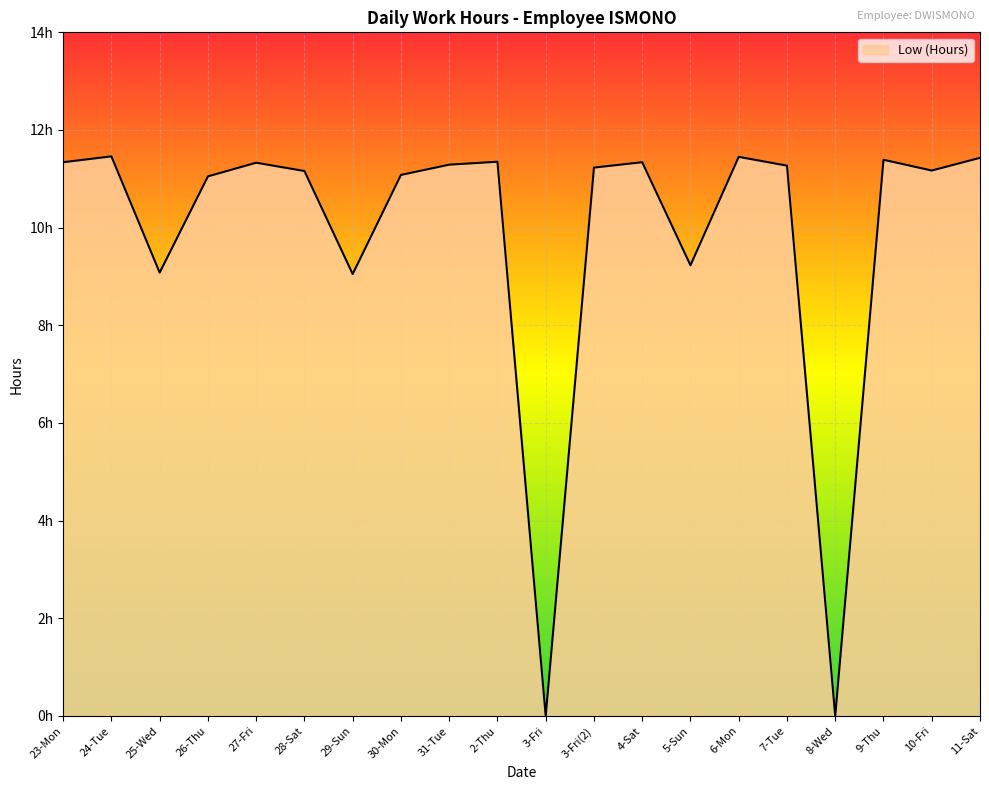

At which category does the data reach its first local valley?

25-Wed